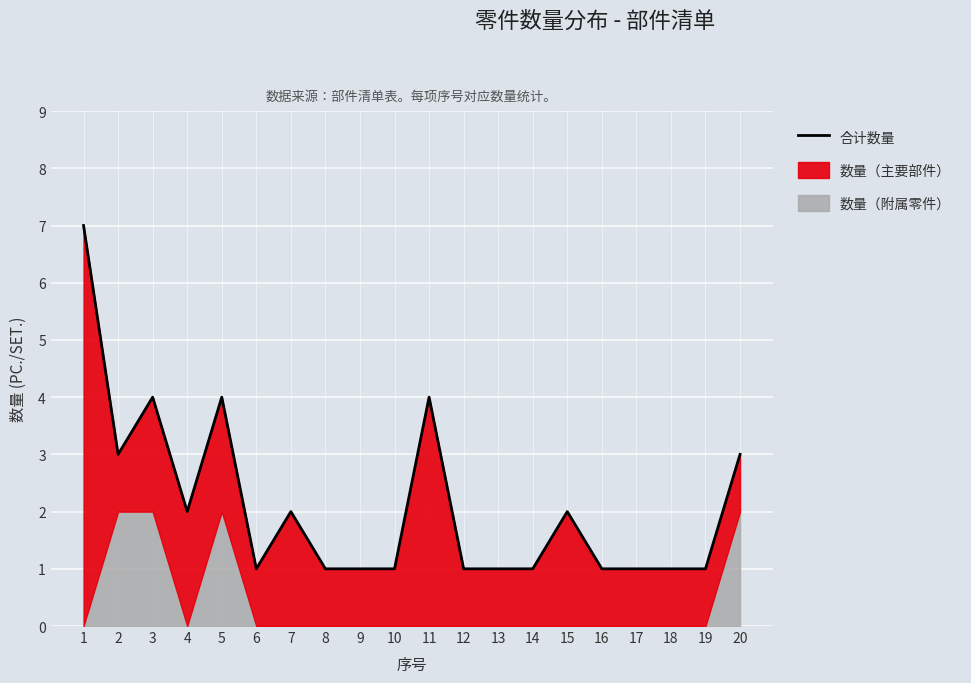

The chart shows a value of 1 at 18. True or false?

True